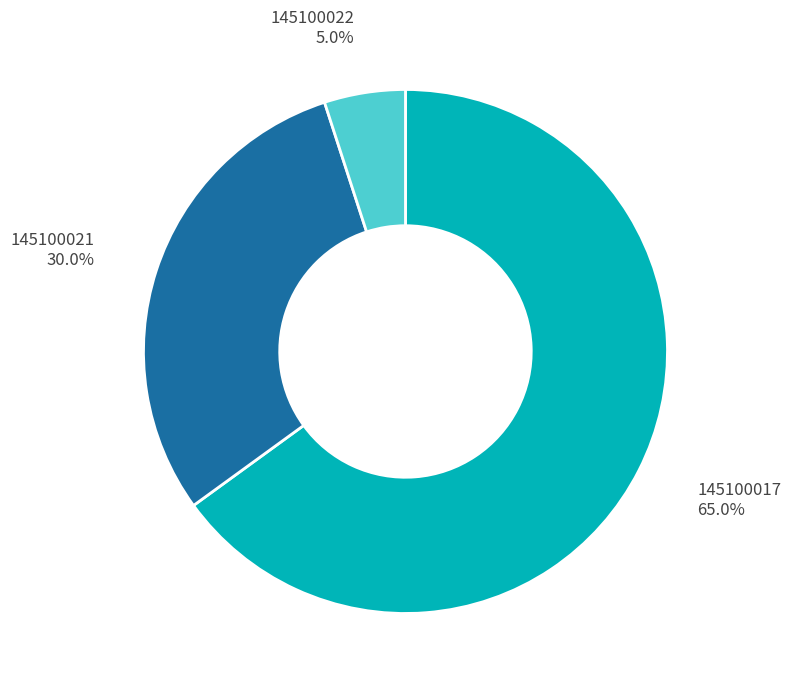

How many segments does this pie chart have?

3